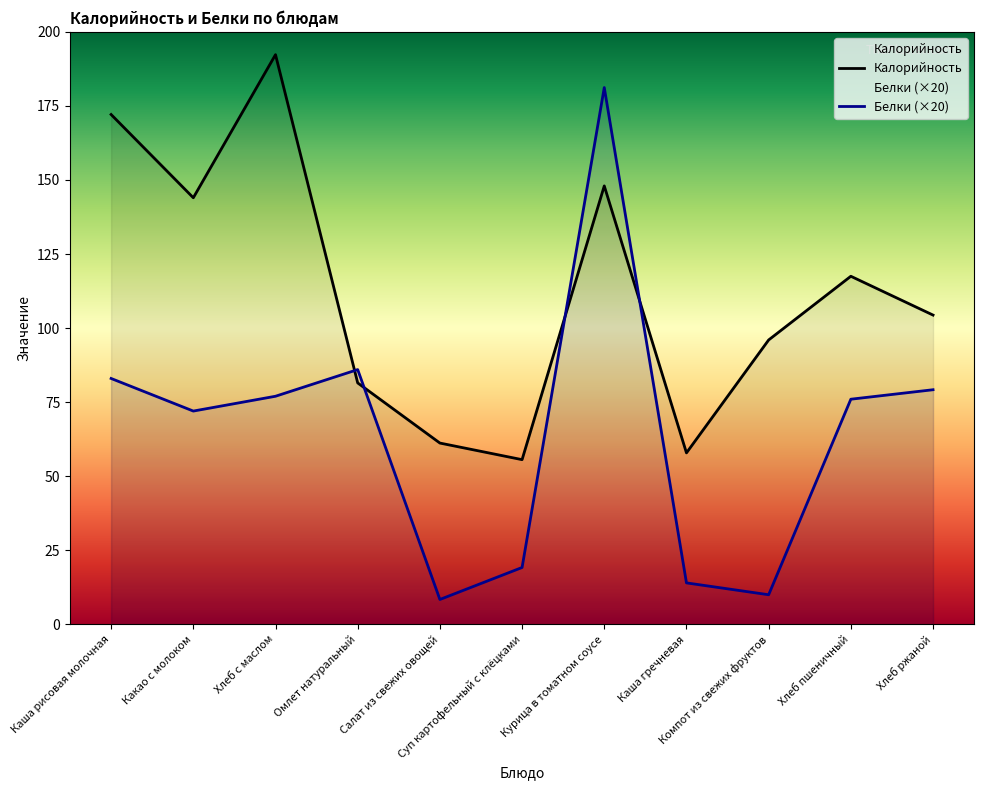

Does the chart display data point markers on the line(s)?

No